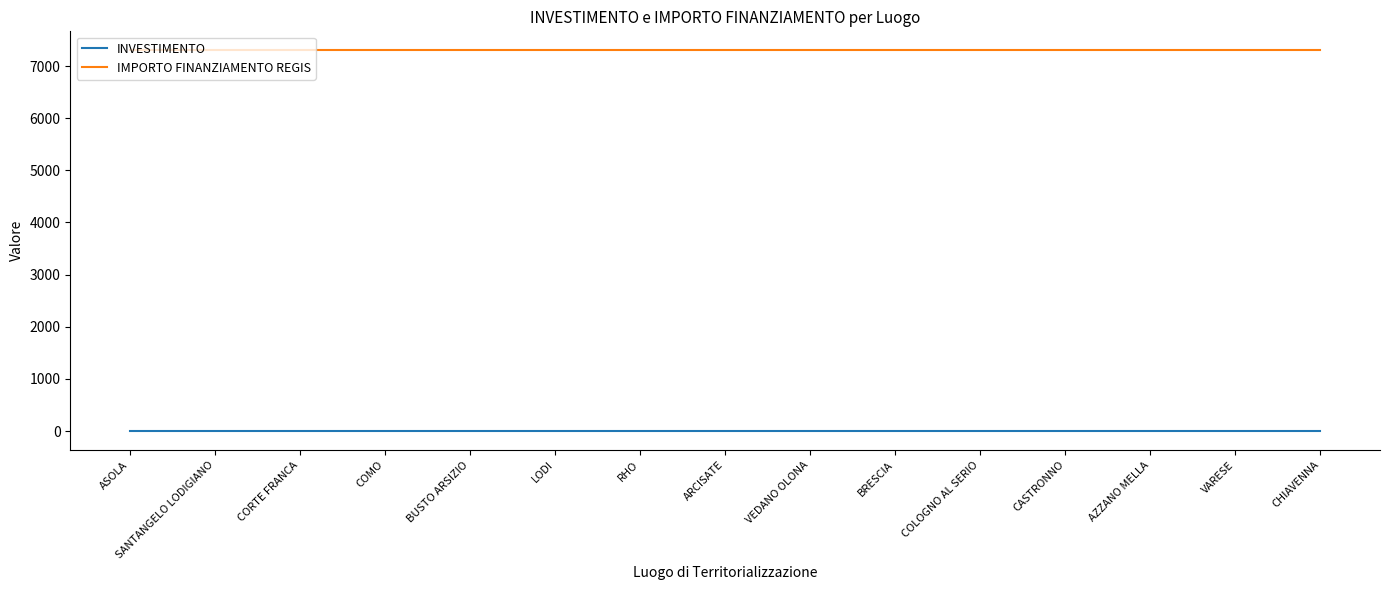

Which series has the largest total across all categories?

IMPORTO FINANZIAMENTO REGIS